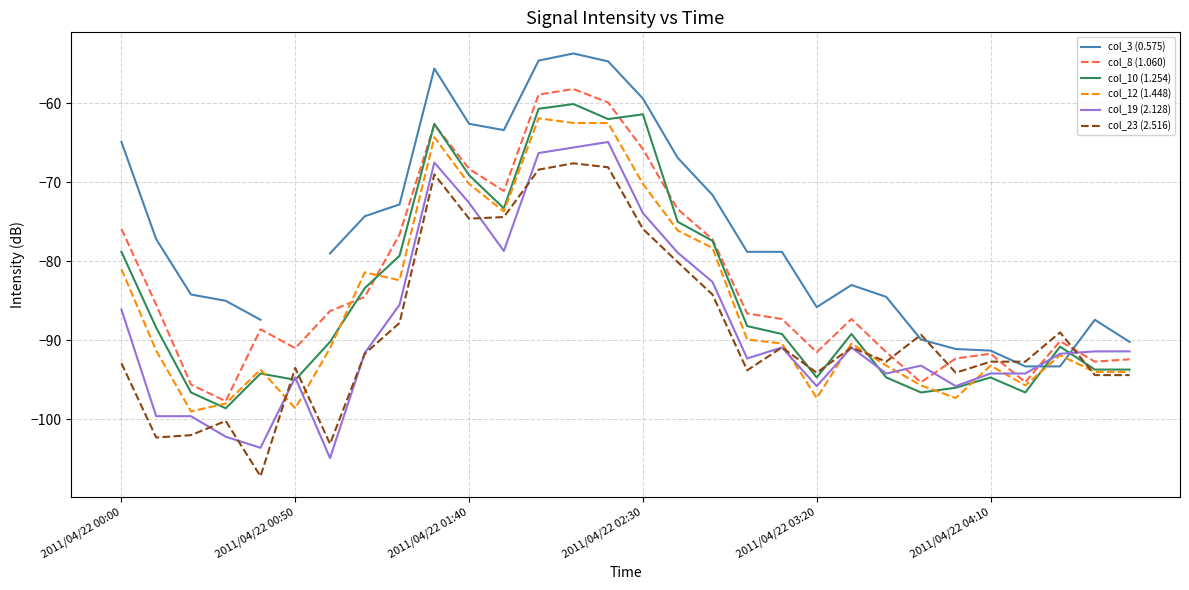

True or false: col_8 (1.060) has more than 2 interior local peaks.

True